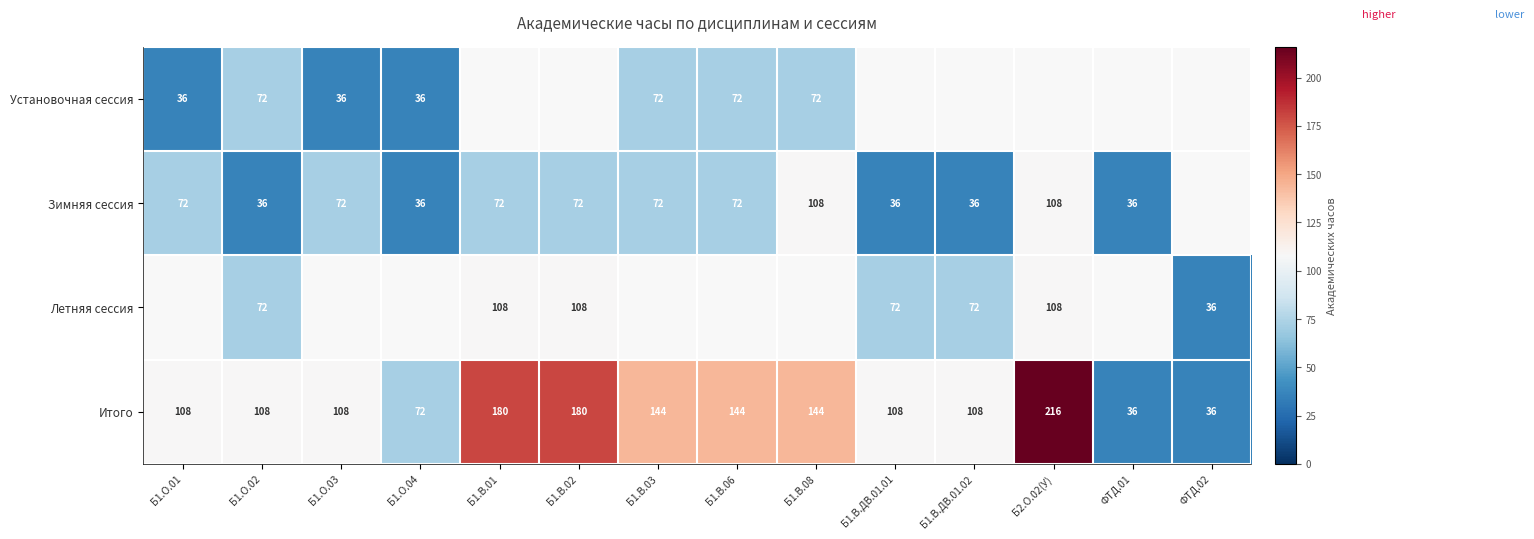

True or false: Зимняя сессия has a value of 171 at Б2.О.02(У).

False